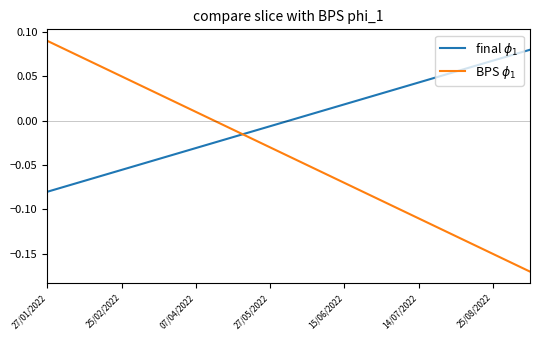

What are all the series names shown in the legend?

final $\phi_1$, BPS $\phi_1$